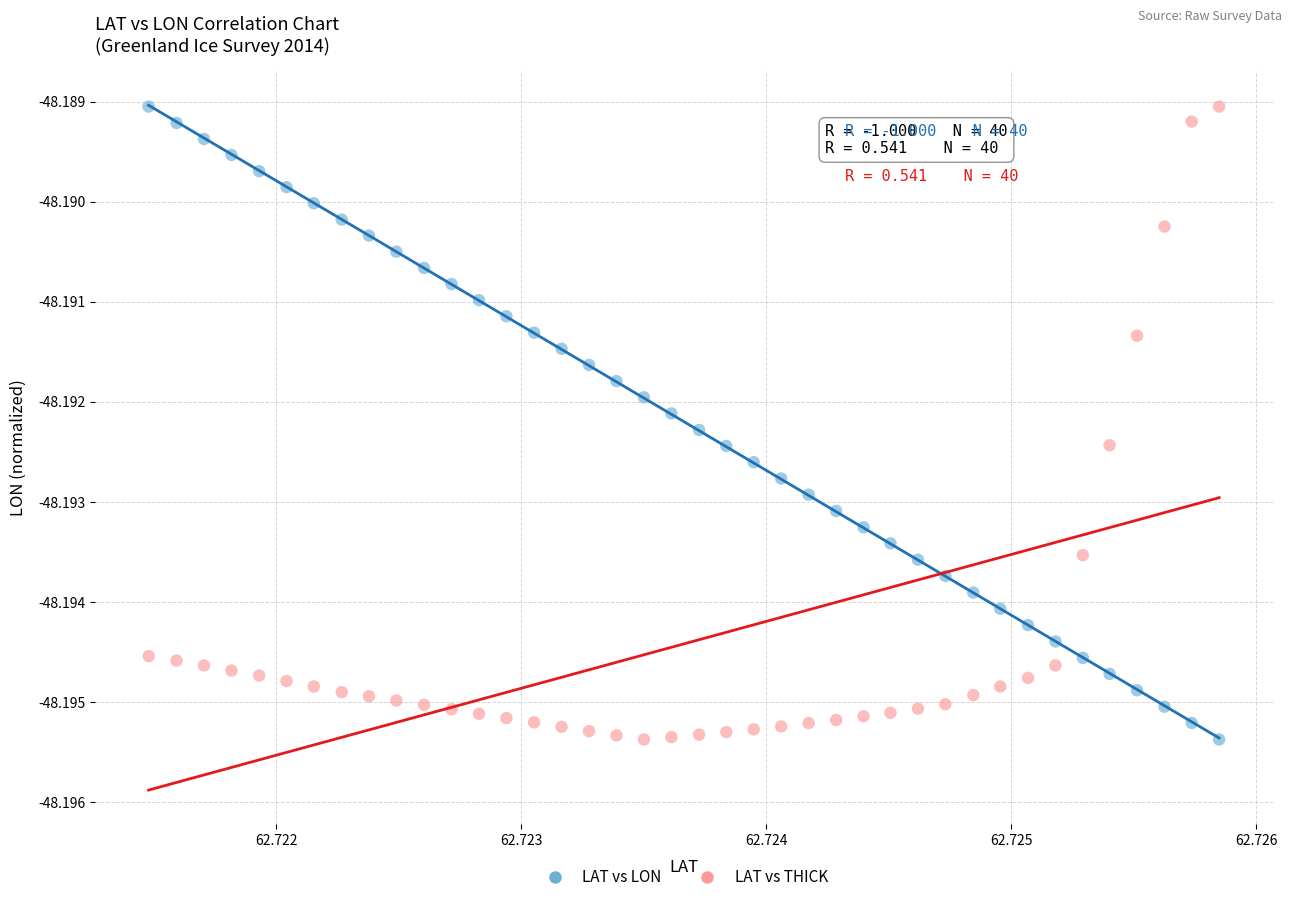

What are all the series names shown in the legend?

LAT vs LON, LAT vs THICK